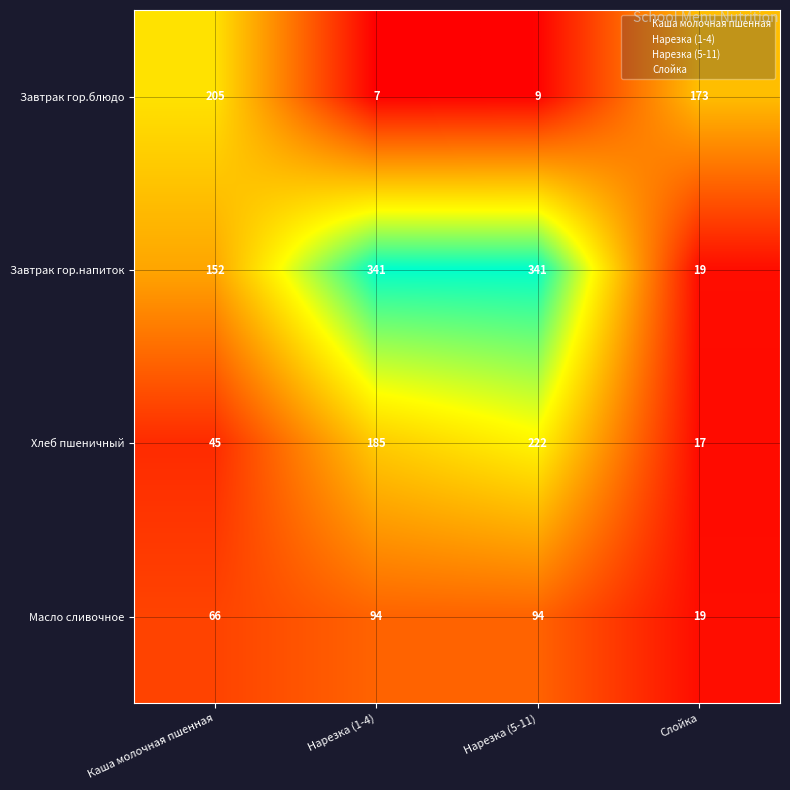

Which series changed the most between Каша молочная пшенная and Слойка?

Завтрак гор.напиток